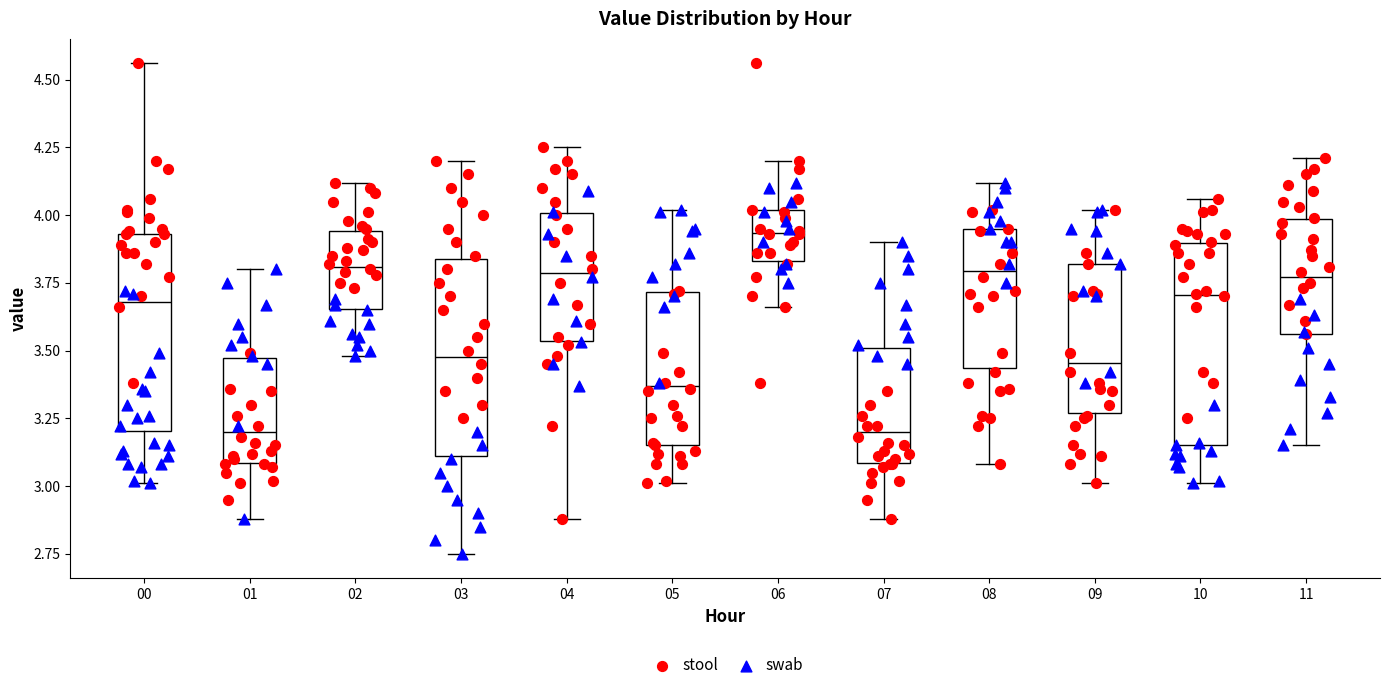

Reading left to right, transcribe this box plot: for each box, give where its median line is, the range the box spans, and where its two whiskers end, as read against the y-axis. The values are not printed on the chart, so give them approximately, as read against the axis.

00: median 3.70, box 3.20 to 3.95, whiskers 3.00 to 4.55
01: median 3.20, box 3.10 to 3.45, whiskers 2.90 to 3.80
02: median 3.80, box 3.65 to 3.95, whiskers 3.50 to 4.10
03: median 3.50, box 3.10 to 3.85, whiskers 2.75 to 4.20
04: median 3.80, box 3.55 to 4.00, whiskers 2.90 to 4.25
05: median 3.35, box 3.15 to 3.70, whiskers 3.00 to 4.00
06: median 3.95, box 3.85 to 4.00, whiskers 3.65 to 4.20
07: median 3.20, box 3.10 to 3.50, whiskers 2.90 to 3.90
08: median 3.80, box 3.45 to 3.95, whiskers 3.10 to 4.10
09: median 3.45, box 3.25 to 3.80, whiskers 3.00 to 4.00
10: median 3.70, box 3.15 to 3.90, whiskers 3.00 to 4.05
11: median 3.75, box 3.55 to 4.00, whiskers 3.15 to 4.20